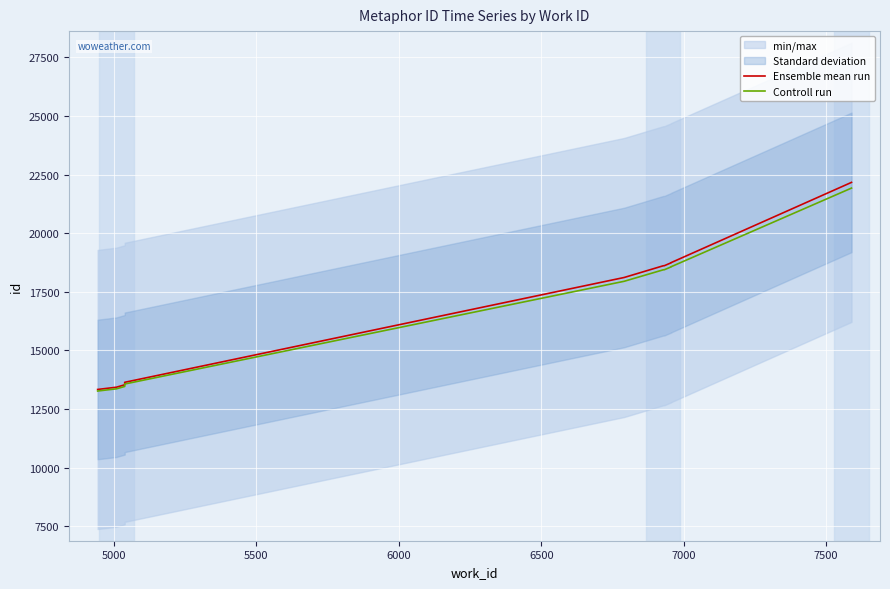

What is the value of the Ensemble mean run point at the 9th from the left?

18749.0